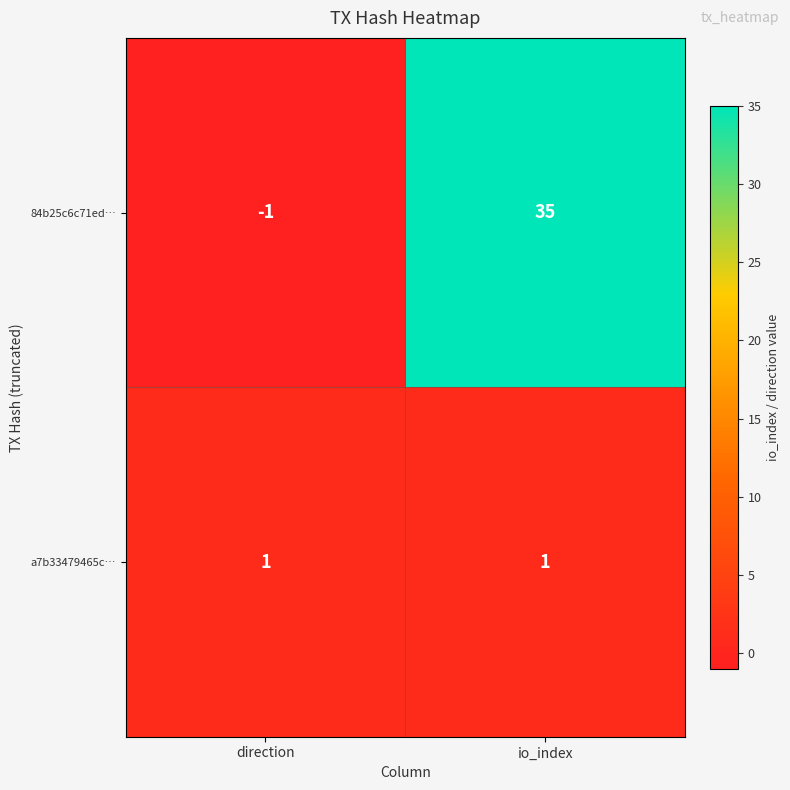

Which series has the largest range (max minus min)?

84b25c6c71ed…